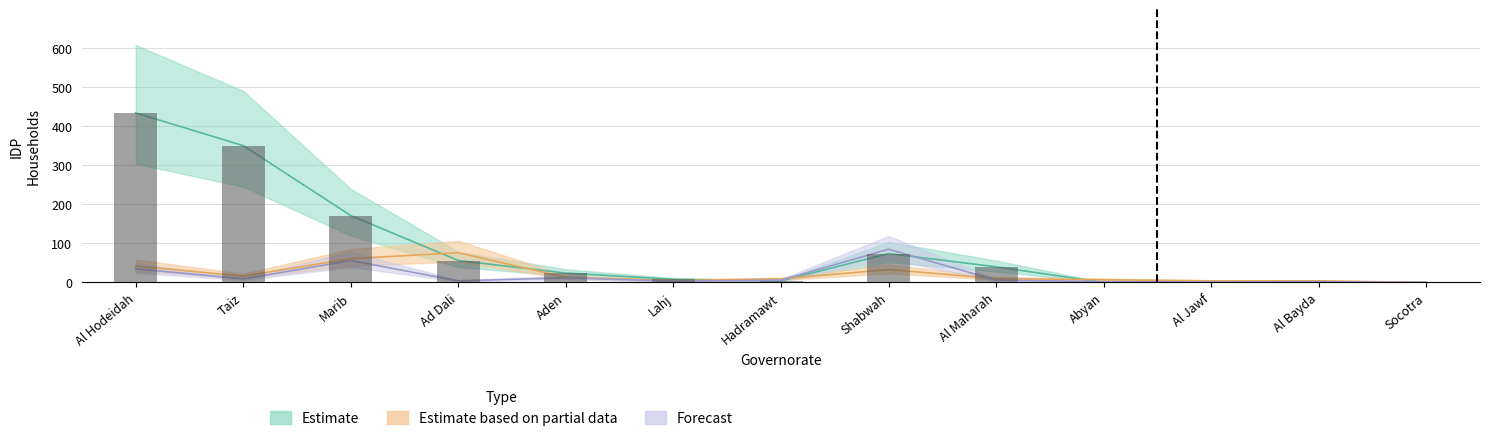

What position from the right is Lahj?

8